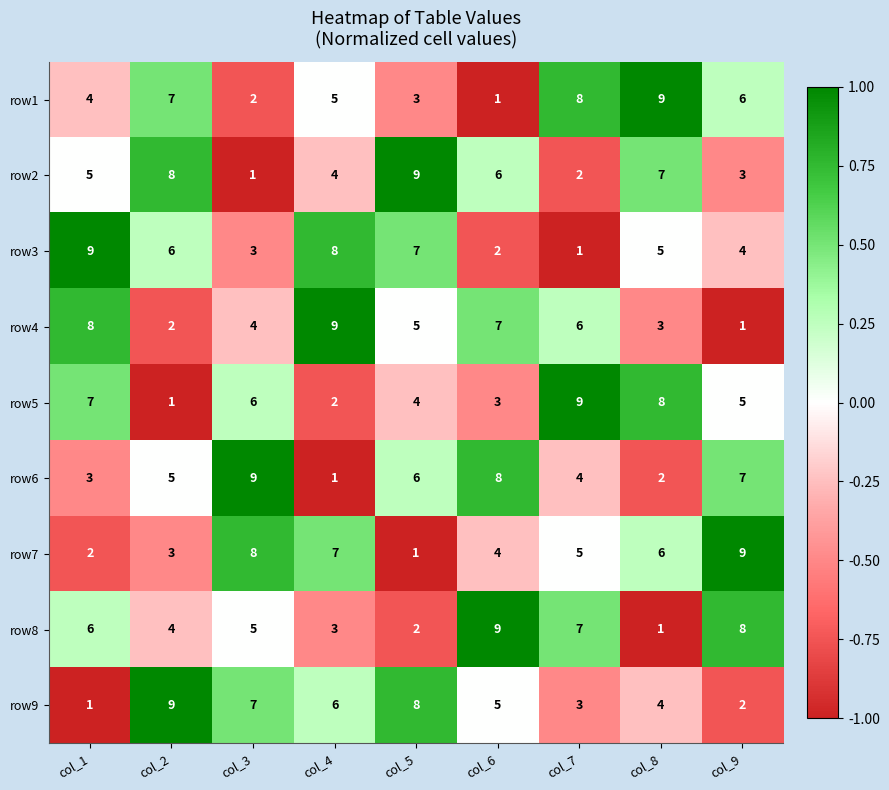

Rank the series at col_9 from highest to lowest value.

row7, row8, row6, row1, row5, row3, row2, row9, row4